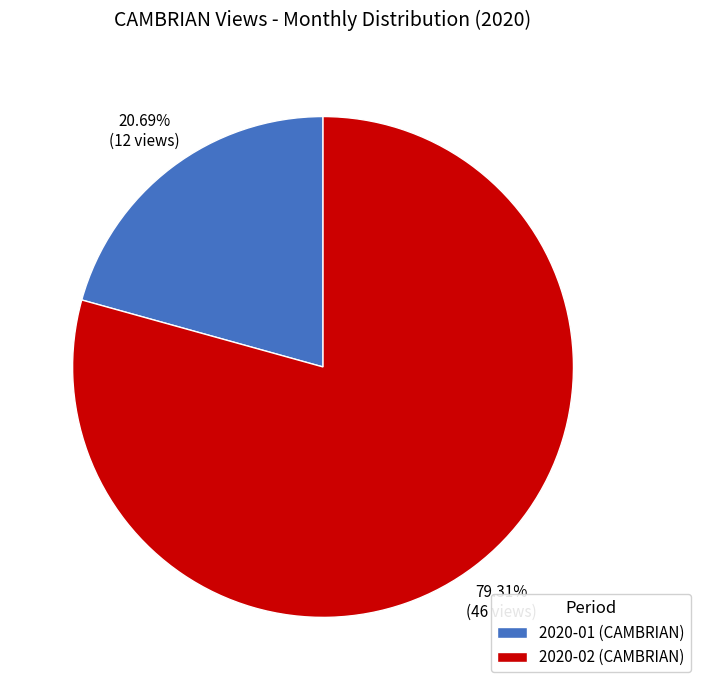

To the nearest percent, what portion does 2020-01 represent?

21%